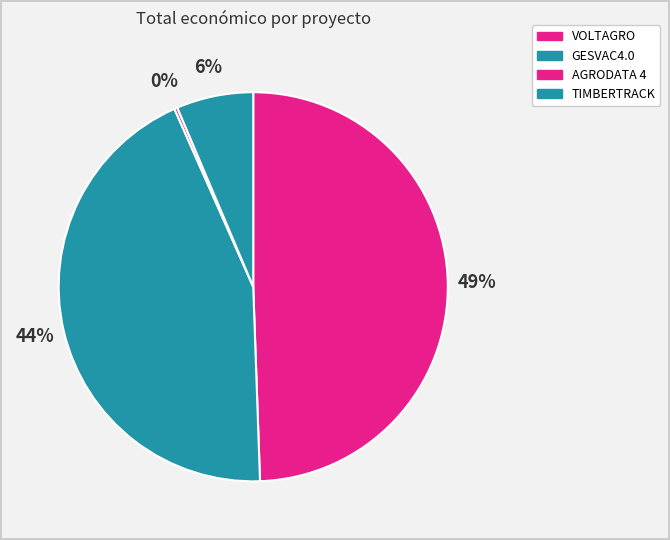

Rank the categories by value from highest to lowest.

VOLTAGRO, GESVAC4.0, TIMBERTRACK, AGRODATA 4